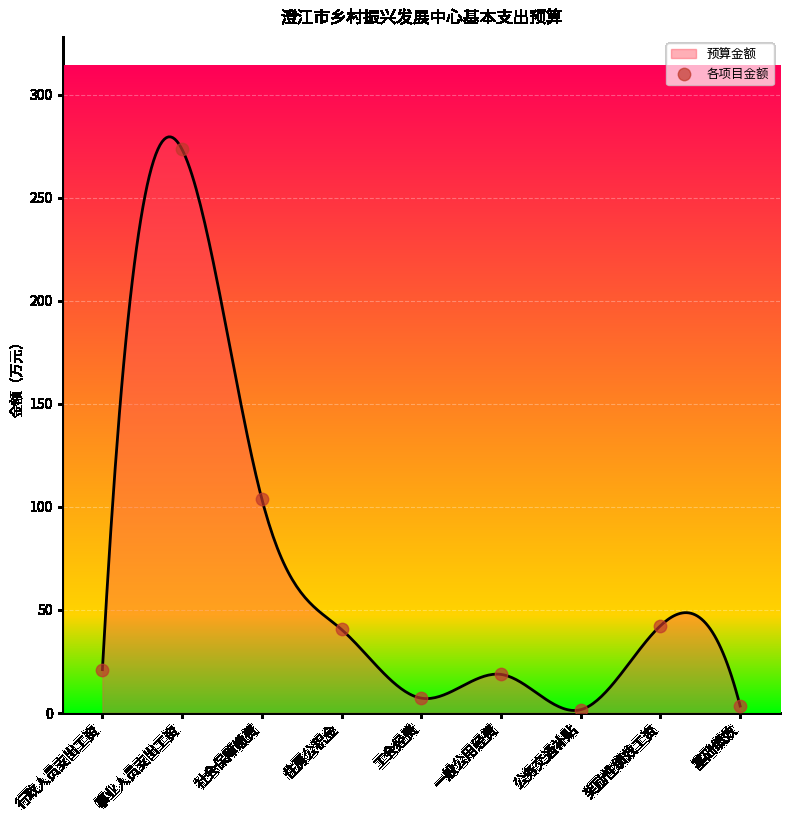

Approximately how many times larger is the value at 一般公用经费 compared to 奖励性绩效工资?

0.4